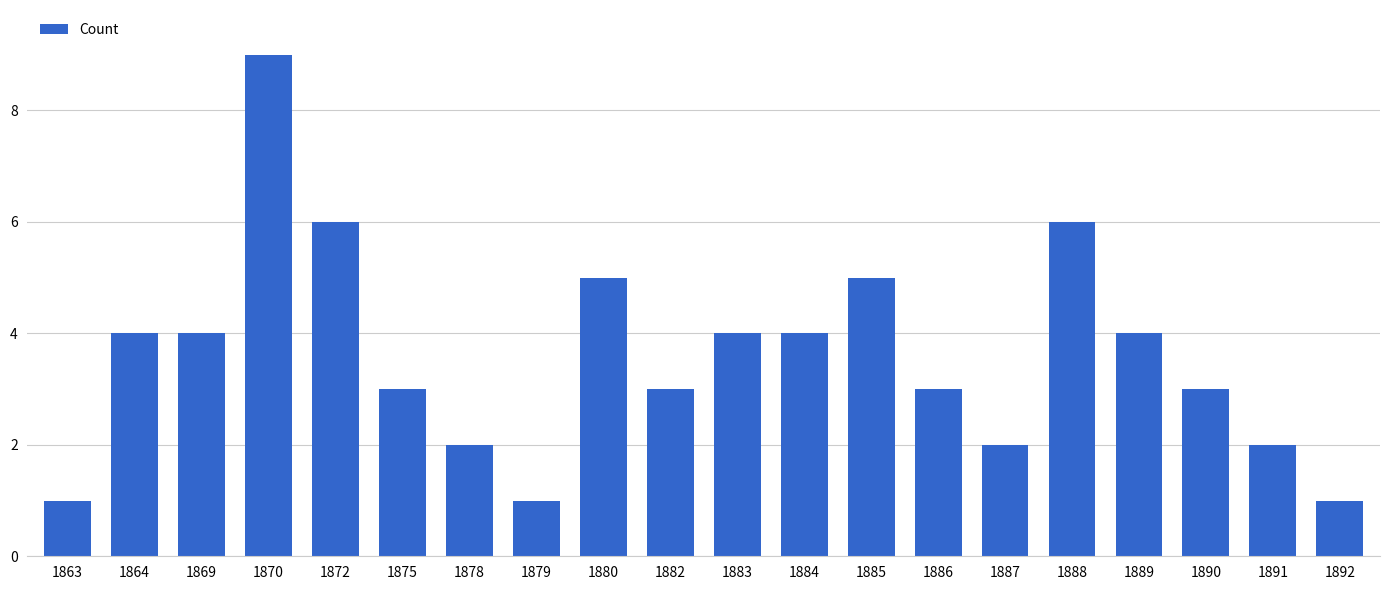

Does the chart contain stacked bars?

No